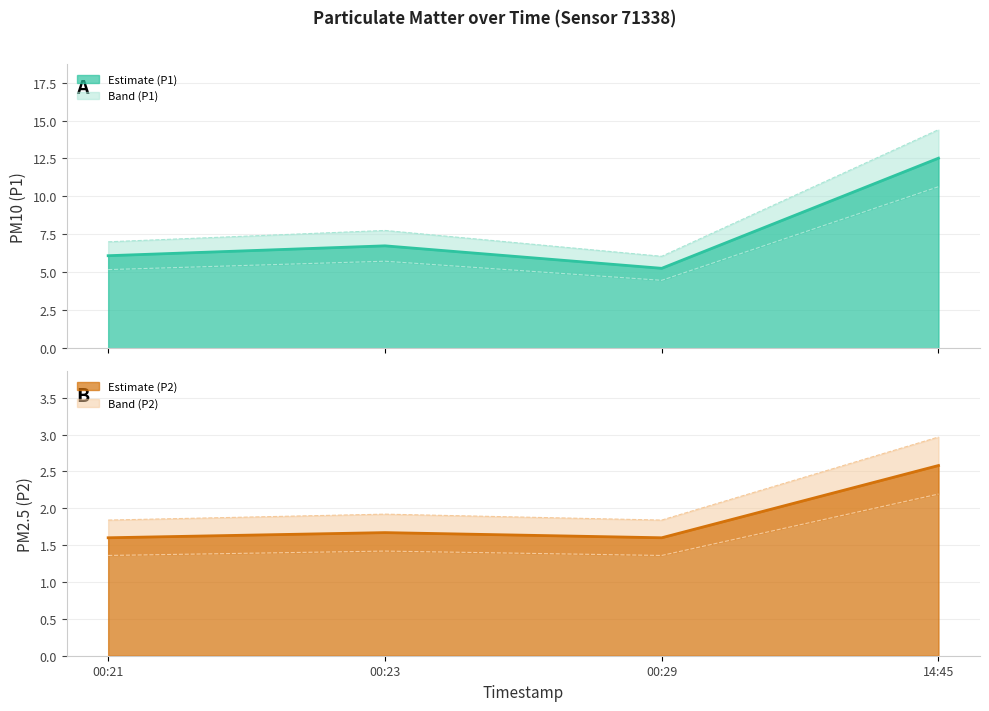

Does the chart have visible grid lines?

Yes